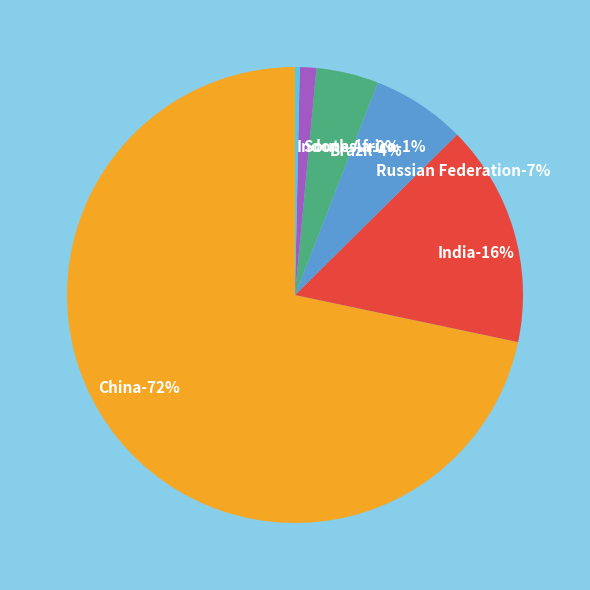

Is it true that India is 4% of the pie?

False